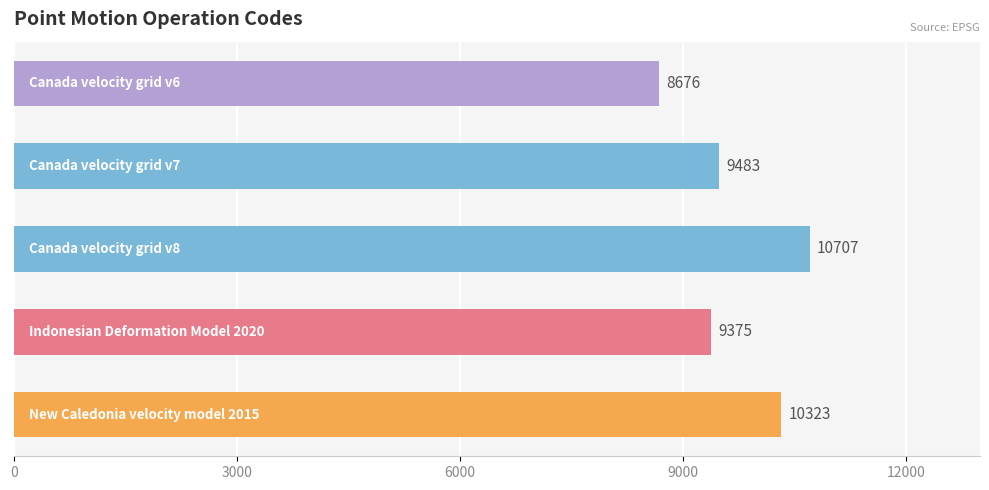

Reading bottom to top, transcribe all the data shown in this chart.

10323	9375	10707	9483	8676